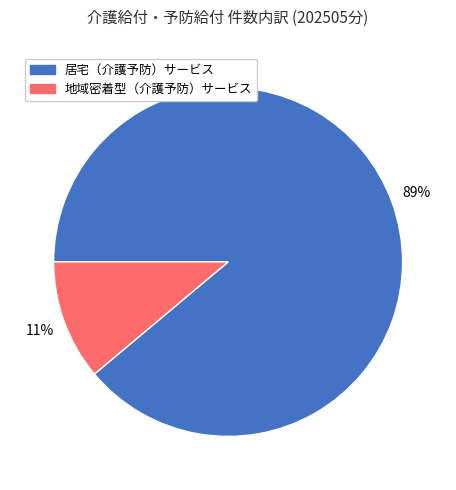

True or false: 地域密着型（介護予防）サービス accounts for 23% of the total.

False